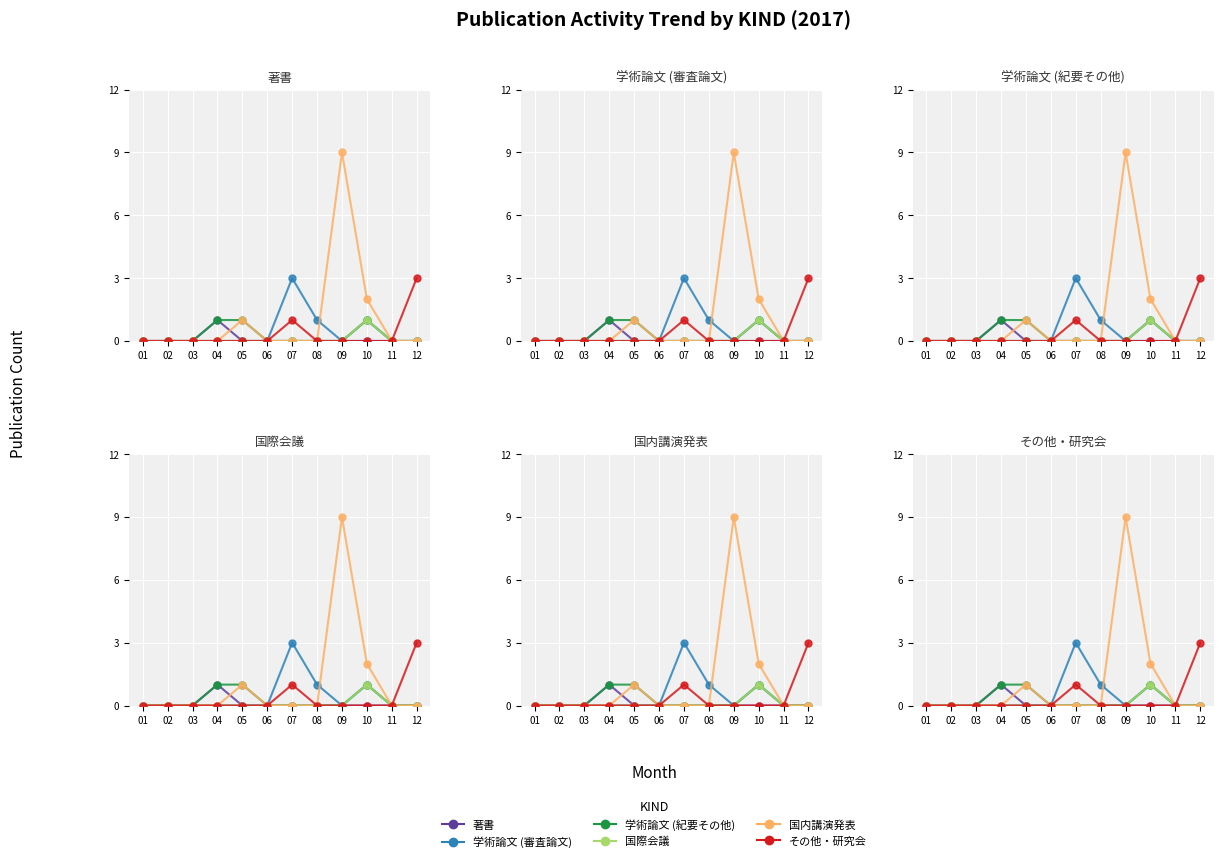

Reading left to right, what are all the values shown in this chart?

著書: 01=0	02=0	03=0	04=1	05=0	06=0	07=0	08=0	09=0	10=0	11=0	12=0
学術論文 (審査論文): 01=0	02=0	03=0	04=0	05=0	06=0	07=3	08=1	09=0	10=1	11=0	12=0
学術論文 (紀要その他): 01=0	02=0	03=0	04=1	05=1	06=0	07=0	08=0	09=0	10=1	11=0	12=0
国際会議: 01=0	02=0	03=0	04=0	05=0	06=0	07=0	08=0	09=0	10=1	11=0	12=0
国内講演発表: 01=0	02=0	03=0	04=0	05=1	06=0	07=0	08=0	09=9	10=2	11=0	12=0
その他・研究会: 01=0	02=0	03=0	04=0	05=0	06=0	07=1	08=0	09=0	10=0	11=0	12=3